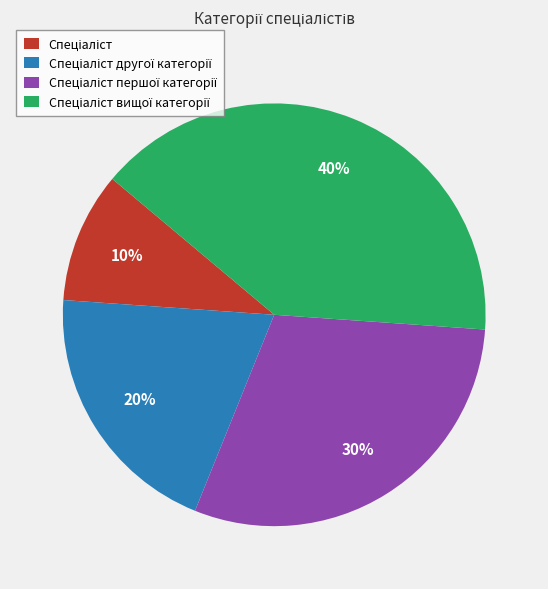

How many segments does this pie chart have?

4